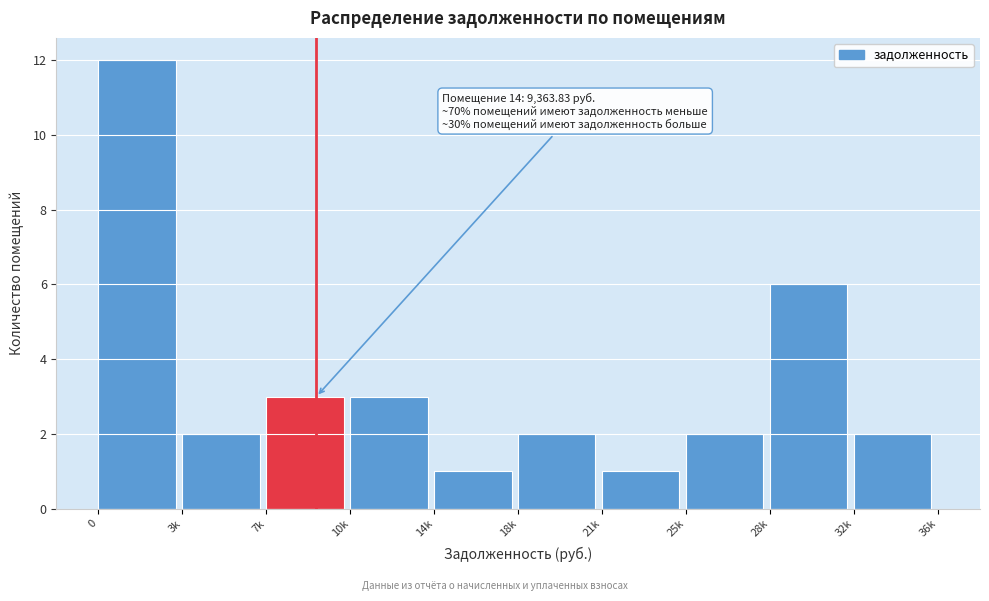

Reading left to right, extract all data points from this chart.

0=12	3k=2	7k=3	10k=3	14k=1	18k=2	21k=1	25k=2	28k=6	32k=2